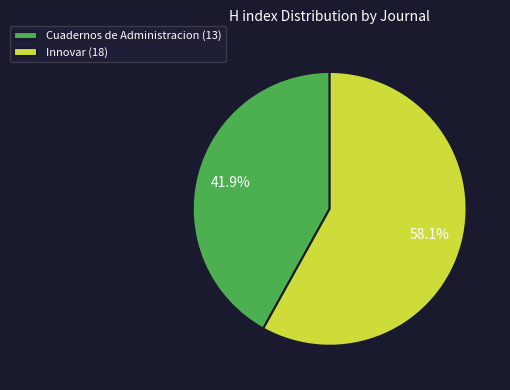

To the nearest percent, what is the combined percentage of Innovar and Cuadernos de Administracion?

100%